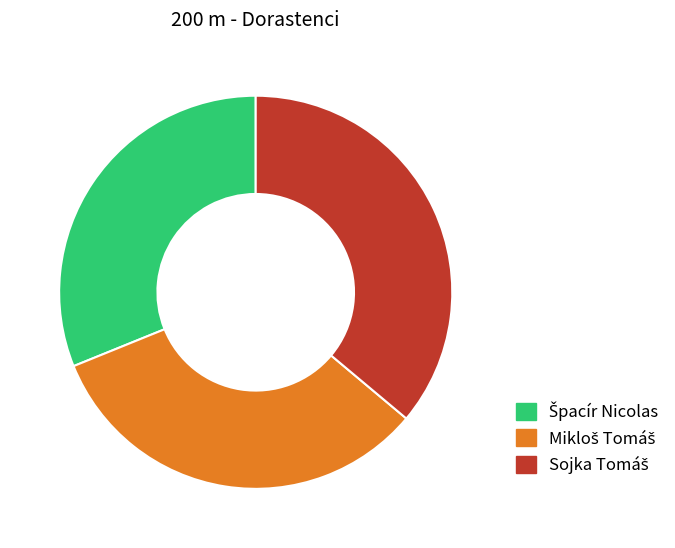

Is there a majority slice in this chart?

No